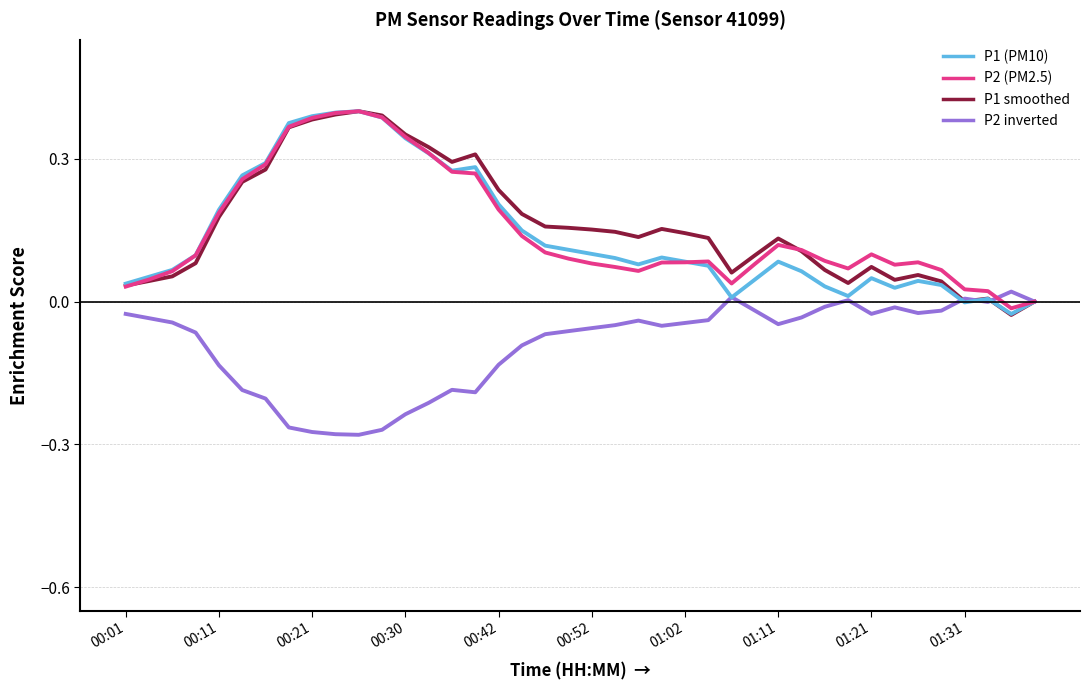

What are all the series names shown in the legend?

P1 (PM10), P2 (PM2.5), P1 smoothed, P2 inverted